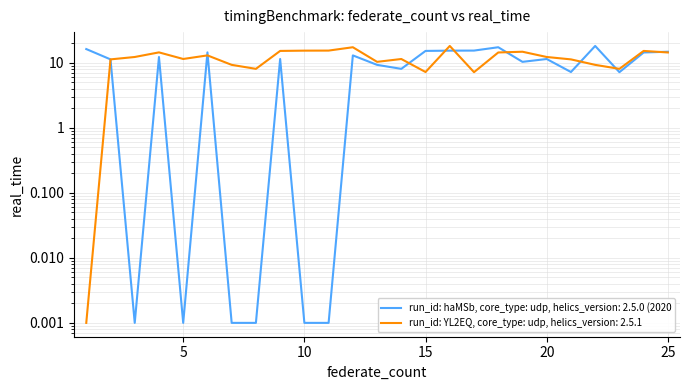

Count the number of categories in the chart.

25